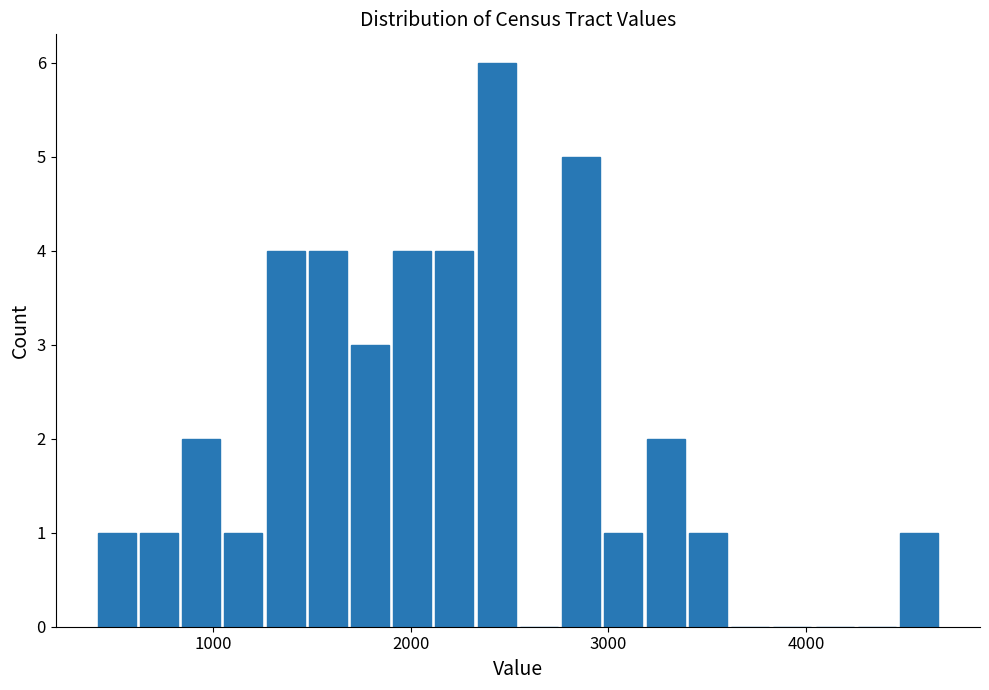

Read against the x-axis, roughly where is the centre of the tallest bar?

2400